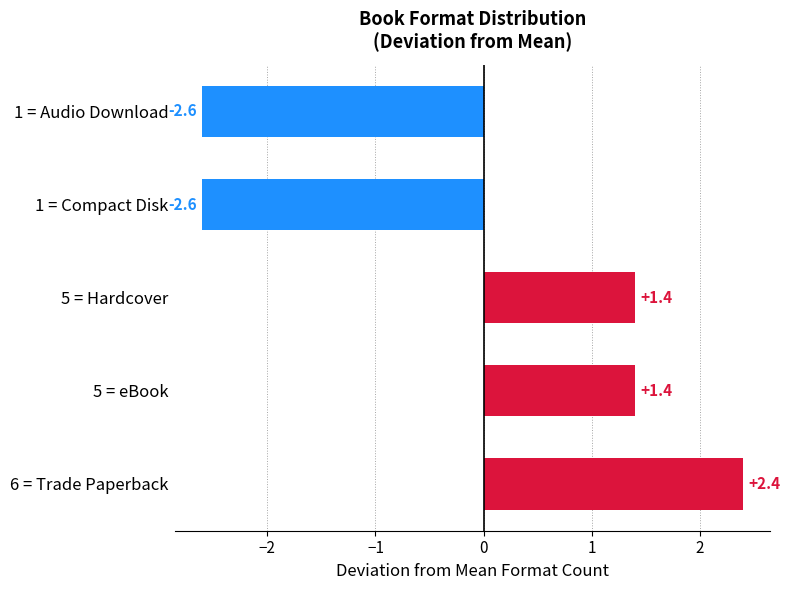

What is the smallest value displayed?

-2.6